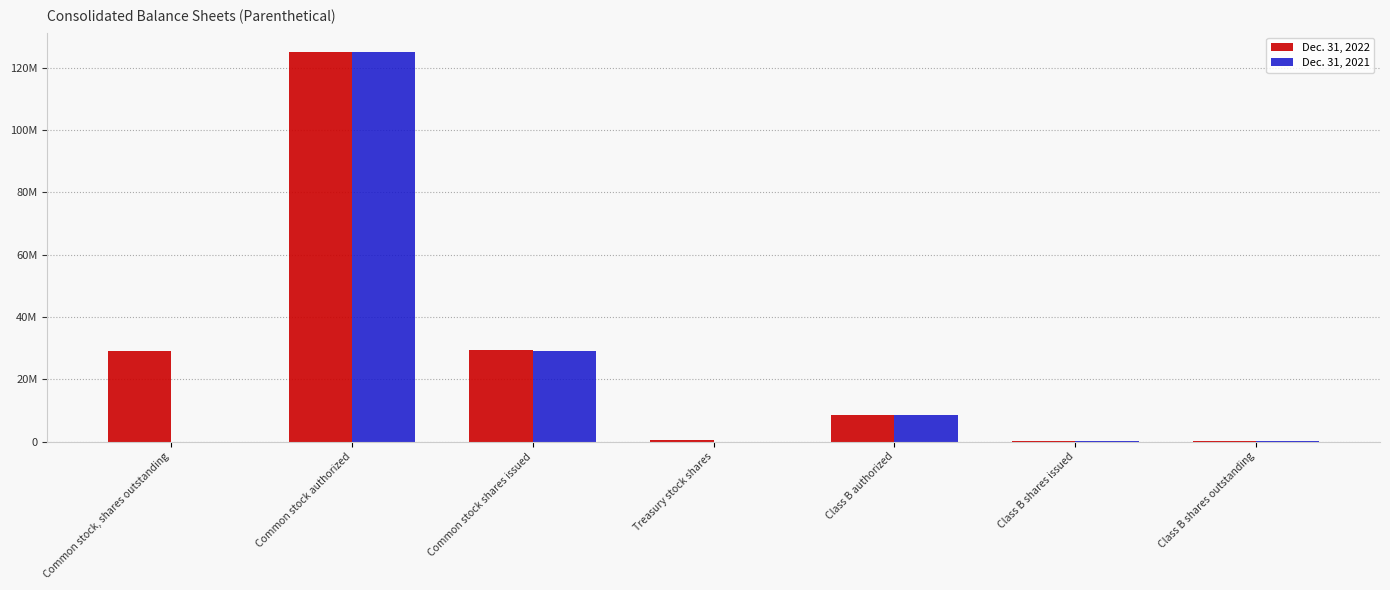

What is the label of the 4th bar from the left?

Treasury stock shares